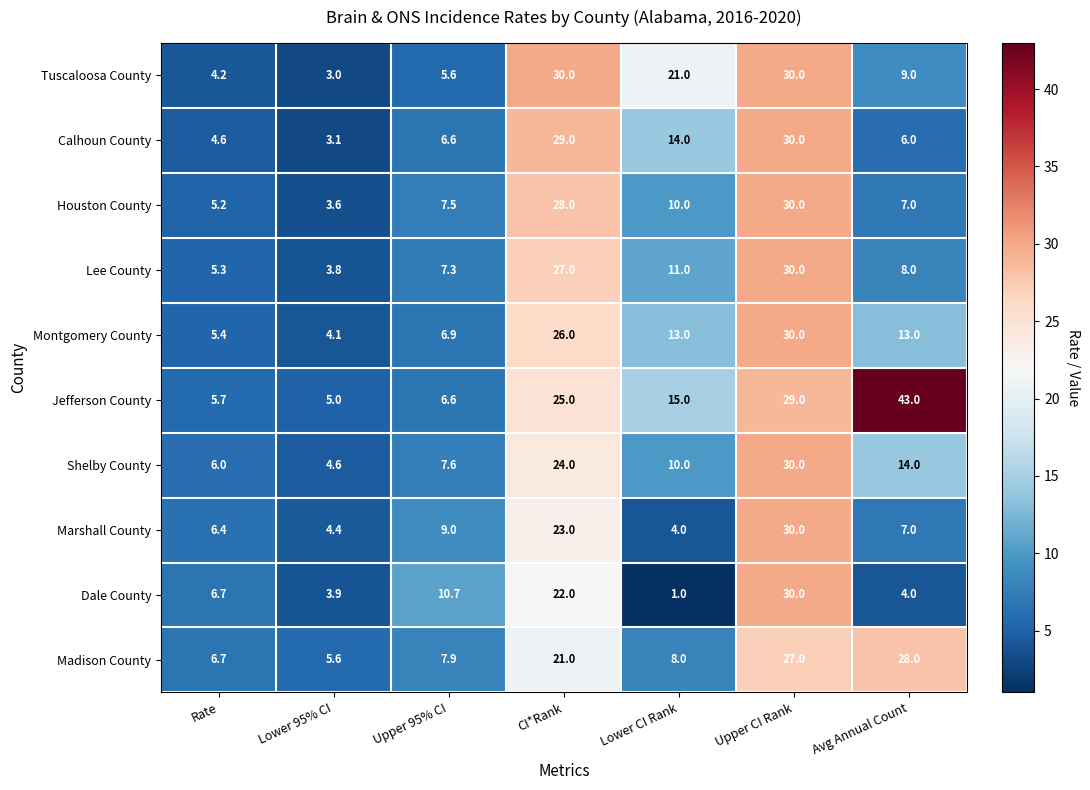

What is the maximum value for Lee County?

30.0